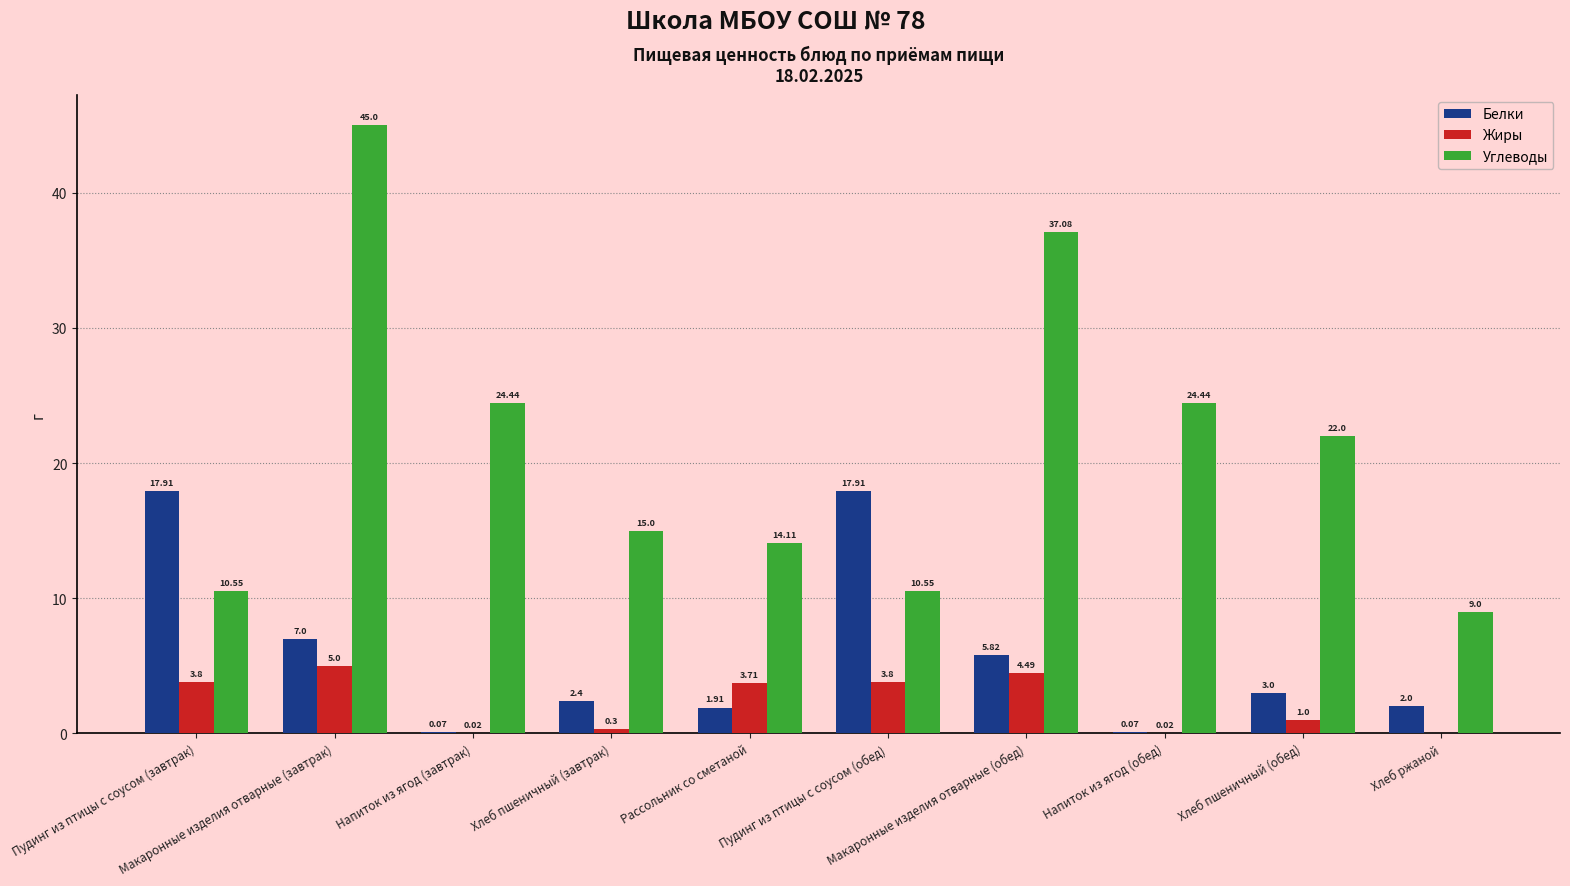

Where does the Жиры series first go above 3?

Пудинг из птицы с соусом (завтрак)